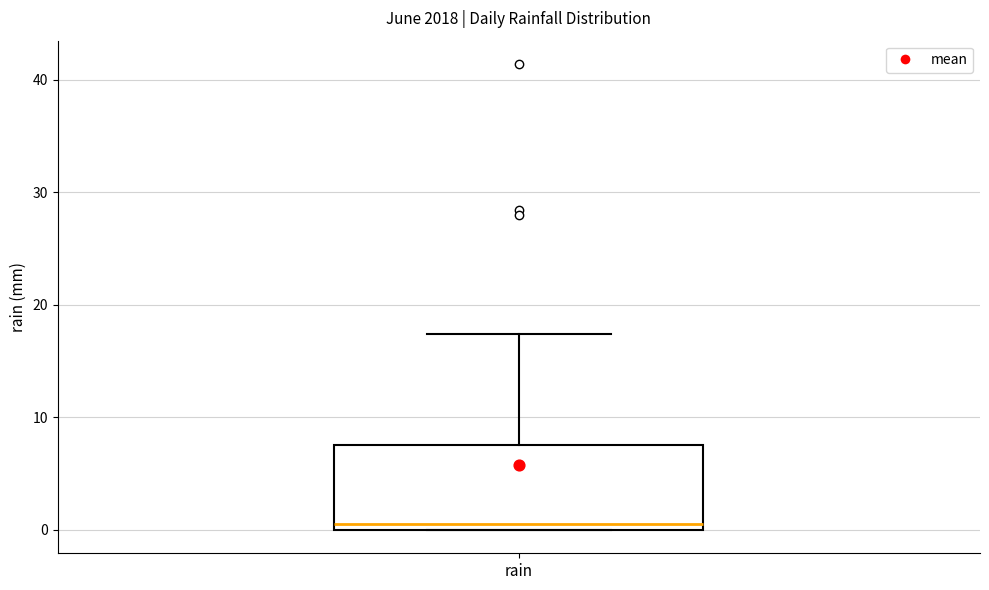

Transcribe this box plot: give where the median line is, the range the box spans, and where the two whiskers end, as read against the y-axis. The values are not printed on the chart, so give them approximately, as read against the axis.

median 1, box 0 to 8, whiskers 0 to 17